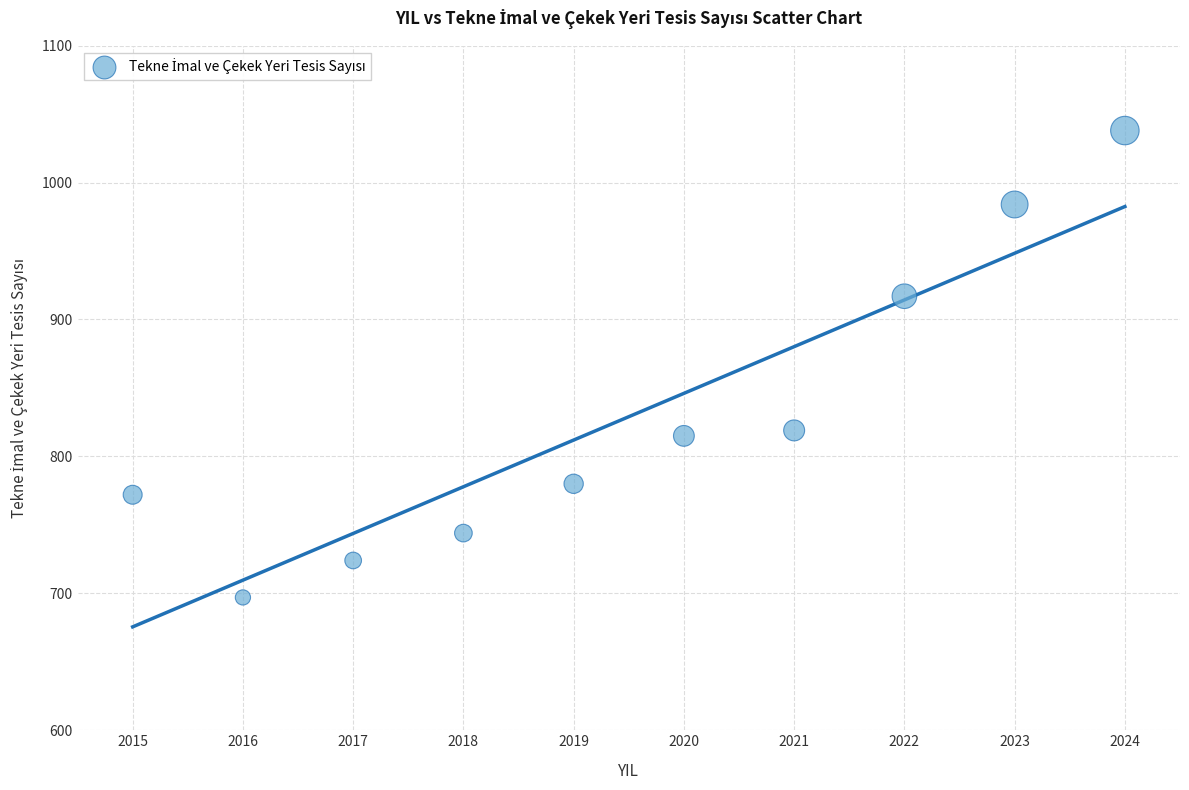

What is the average Y value?

829